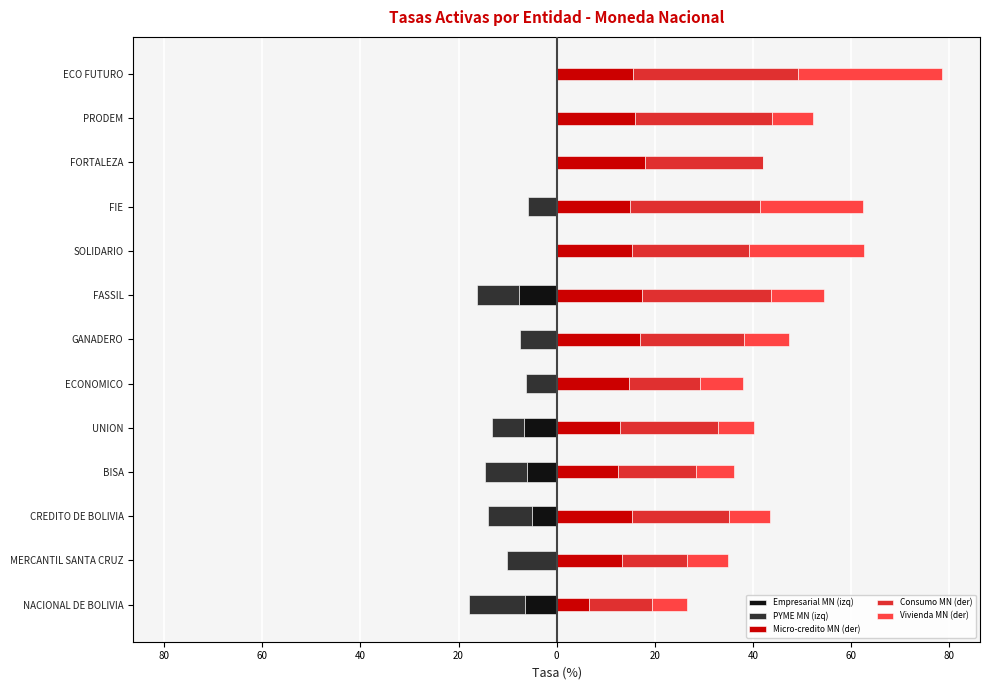

Which has a higher value, FORTALEZA or ECONOMICO?

FORTALEZA